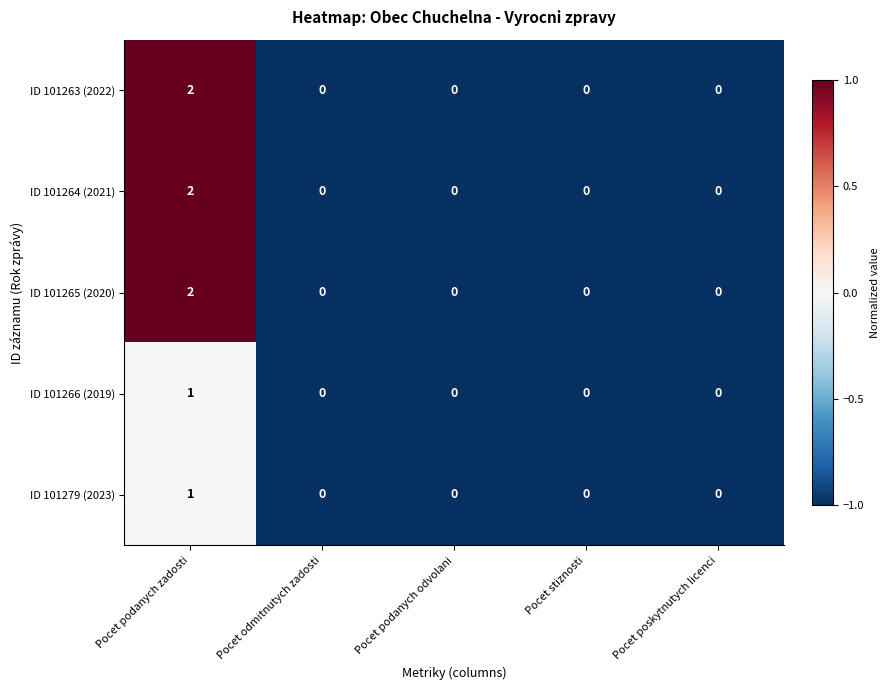

How many distinct data groups are displayed?

5